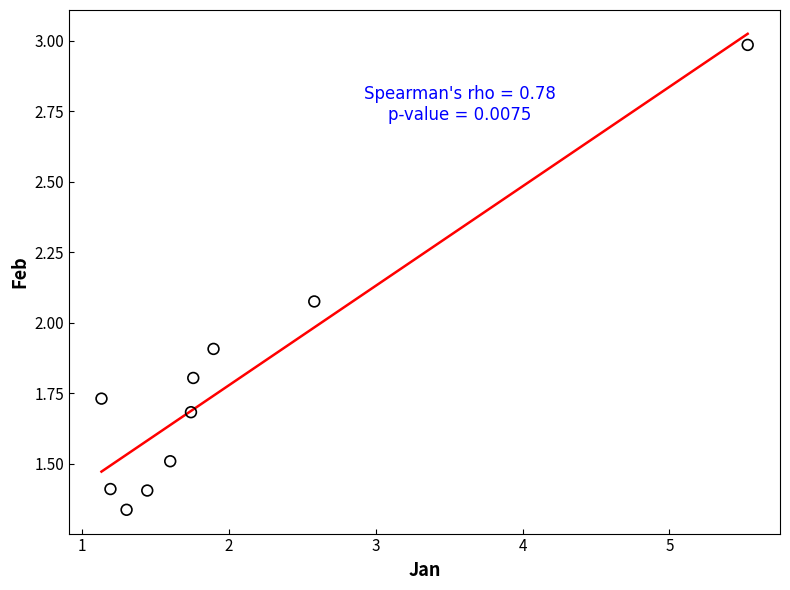

What is the average X value?

2.0